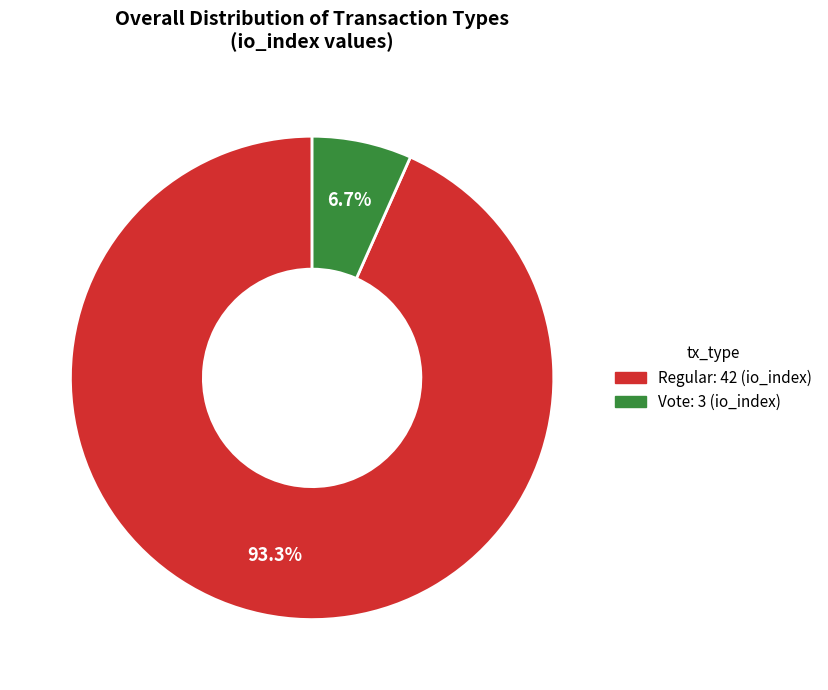

To the nearest percent, what is the difference between the largest and smallest slice percentages?

87%